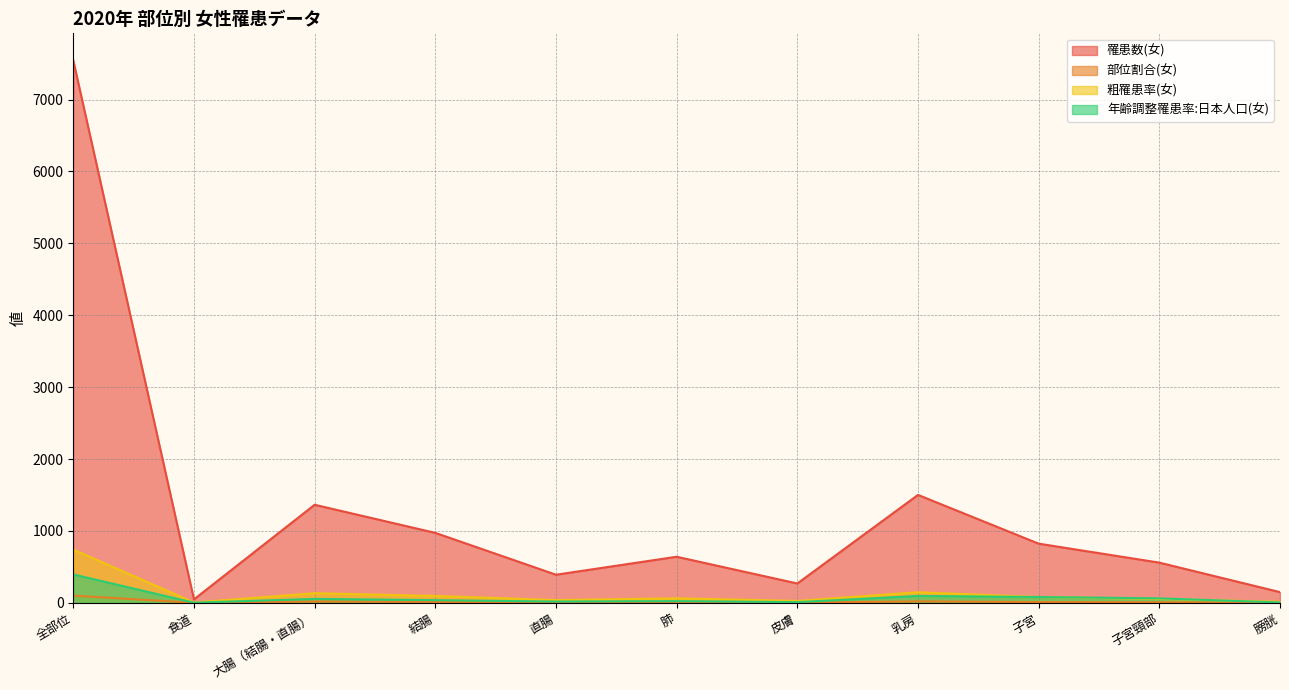

True or false: 粗罹患率(女) and 罹患数(女) intersect in this chart.

False